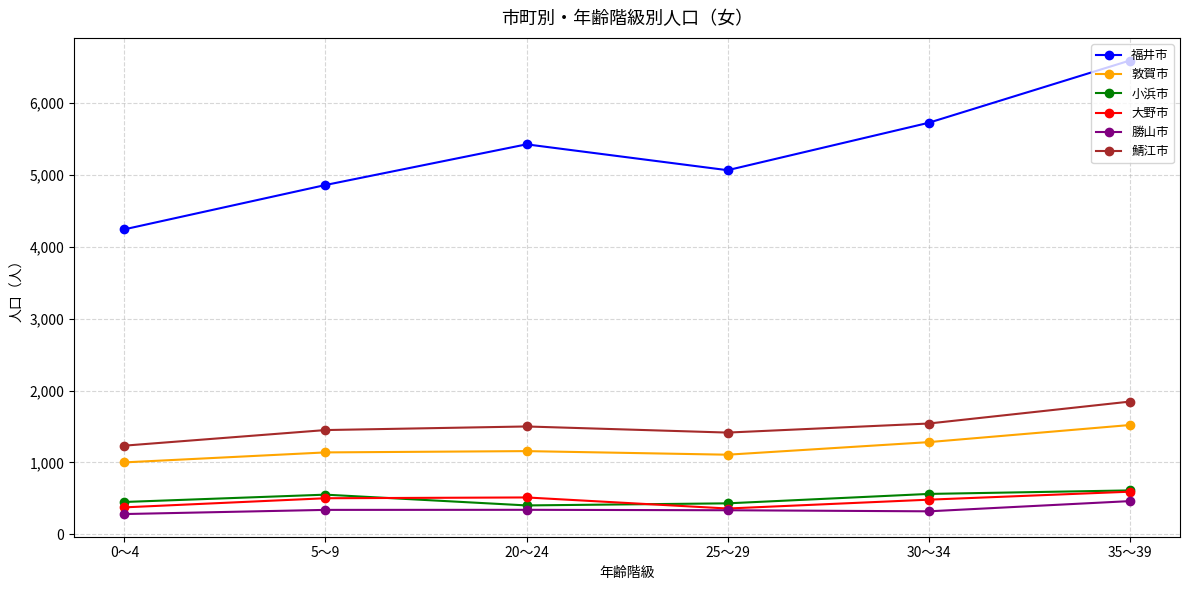

At which category is the sum across all series the highest?

35～39